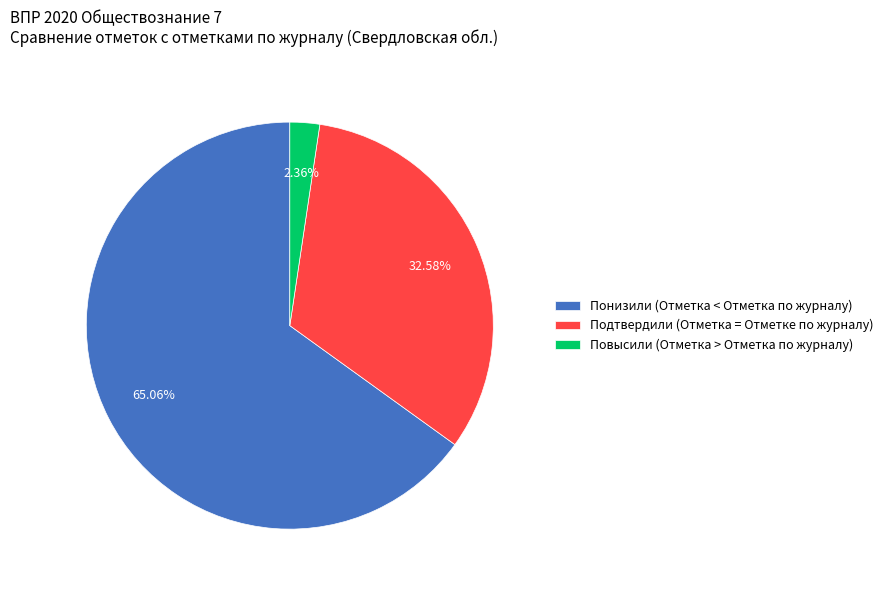

Do Повысили (Отметка > Отметка по журналу) and Подтвердили (Отметка = Отметке по журналу) together represent more than half of the pie?

No